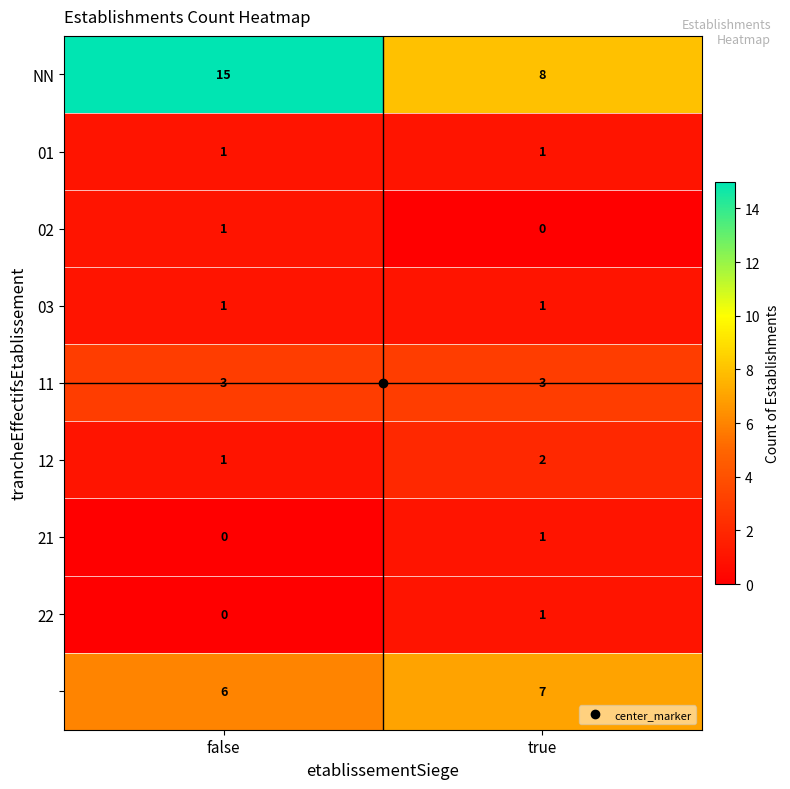

What is the total value across all series at true?

24